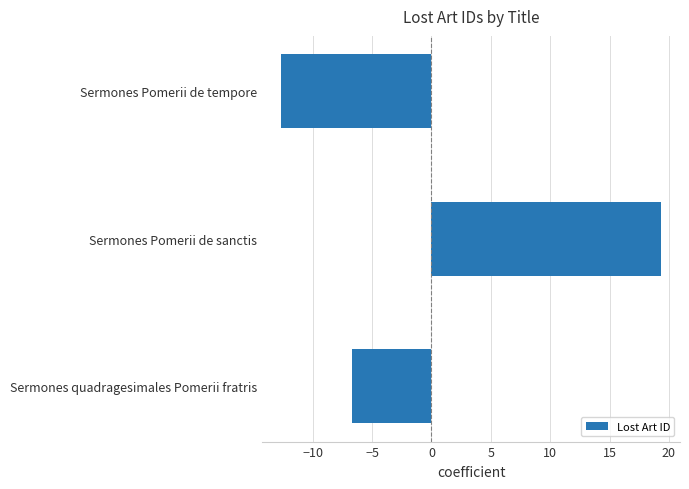

List the labels in order of value, smallest first.

Sermones Pomerii de tempore, Sermones quadragesimales Pomerii fratris, Sermones Pomerii de sanctis